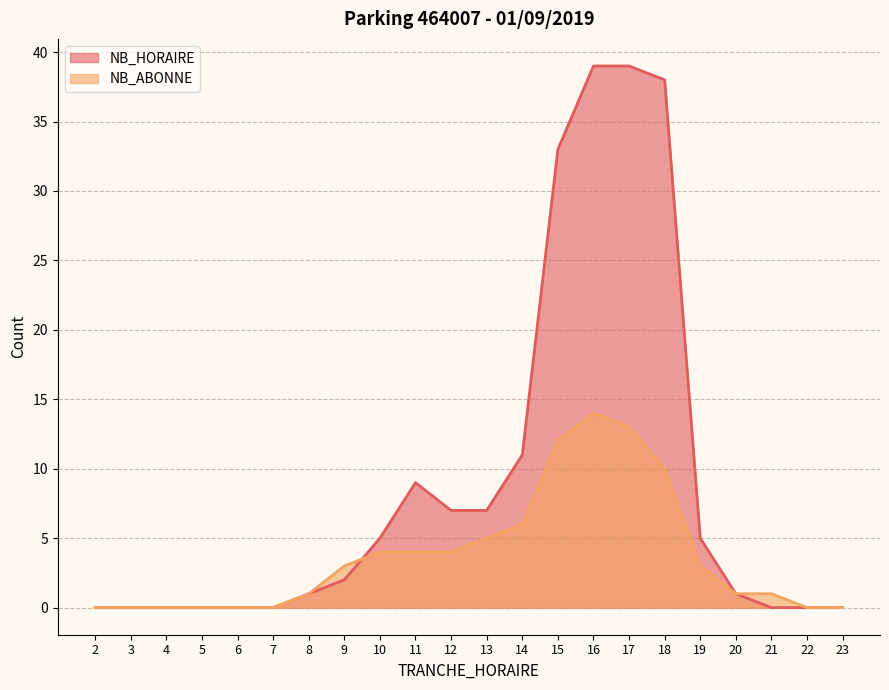

How many interior local peaks does the NB_HORAIRE series have?

1